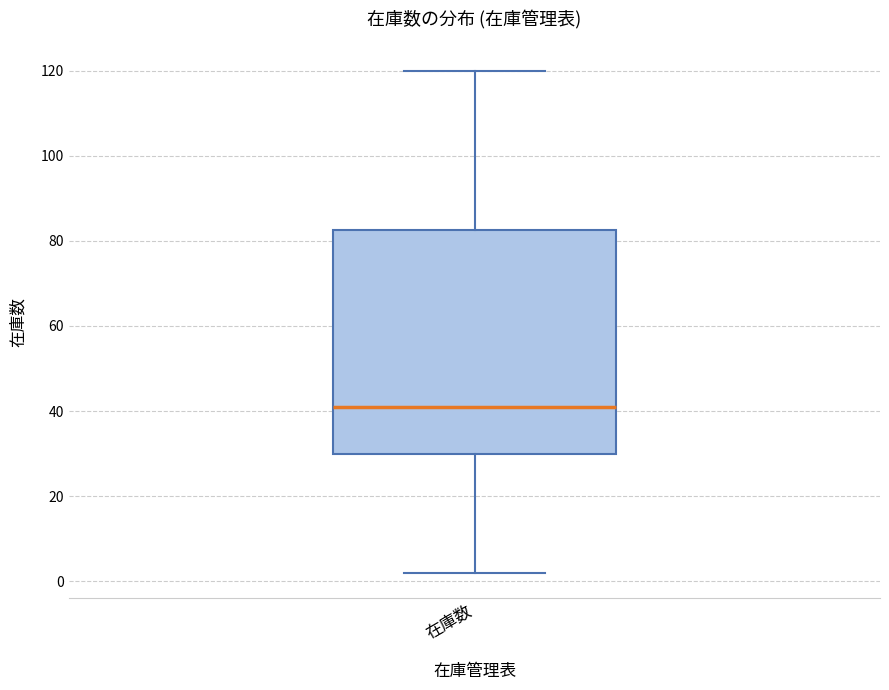

Transcribe this box plot: give where the median line is, the range the box spans, and where the two whiskers end, as read against the y-axis. The values are not printed on the chart, so give them approximately, as read against the axis.

median 42, box 30 to 82, whiskers 2 to 120